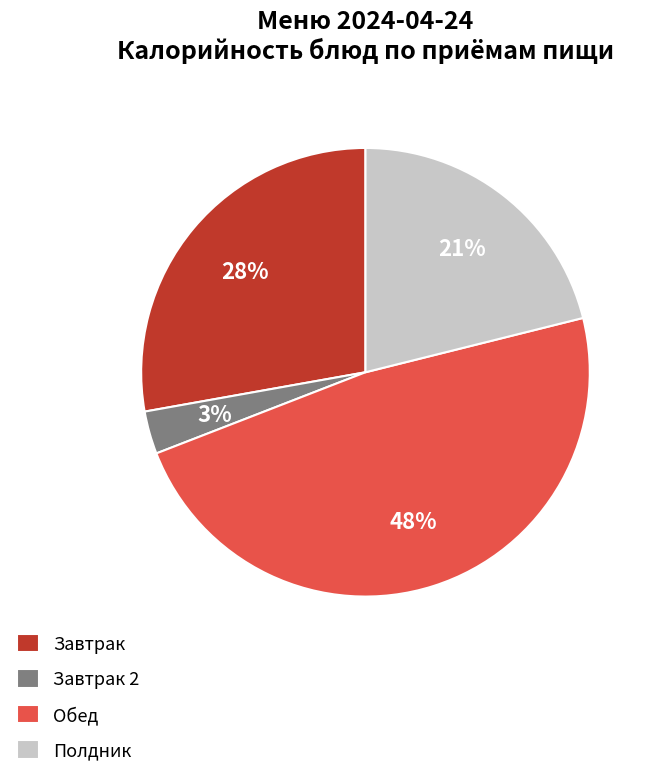

True or false: Обед accounts for 58% of the total.

False